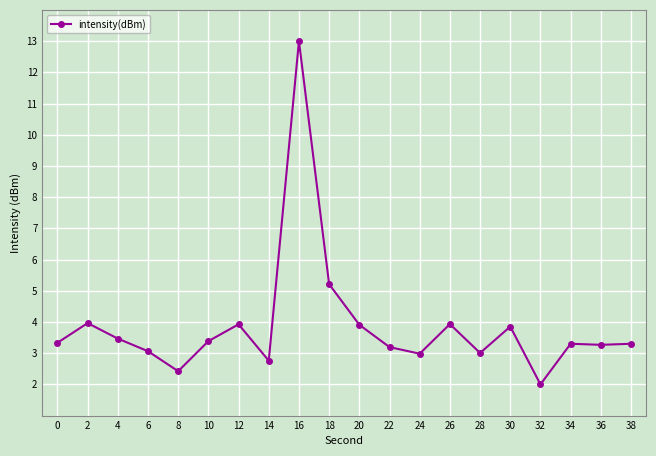

Is it true that the value at 22 is 1.4?

False